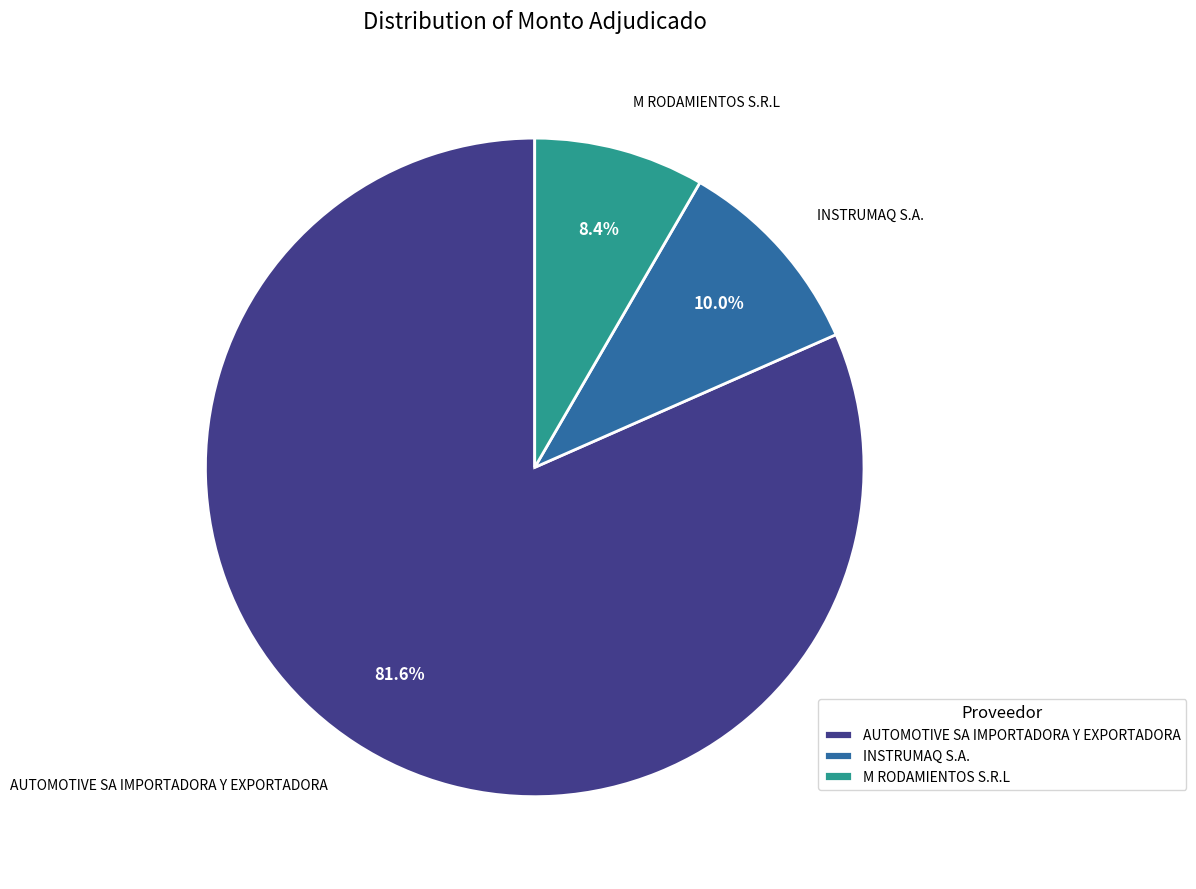

To the nearest percent, what is the difference between the largest and smallest slice percentages?

73%